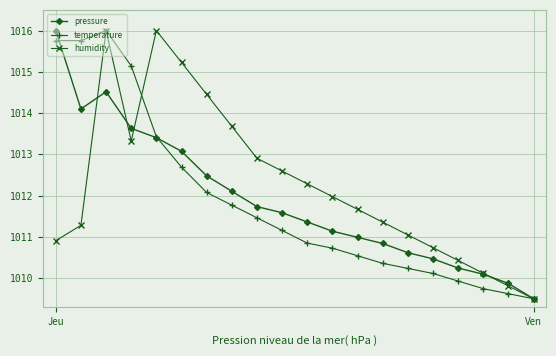

What is the greatest value displayed?

1016.0